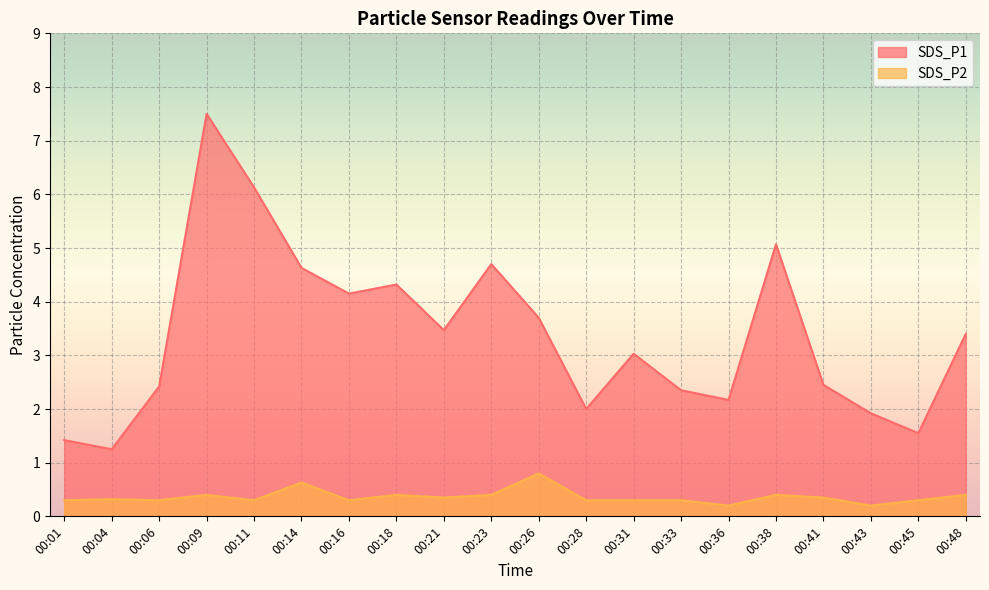

How many interior local valleys does the SDS_P1 series have?

6